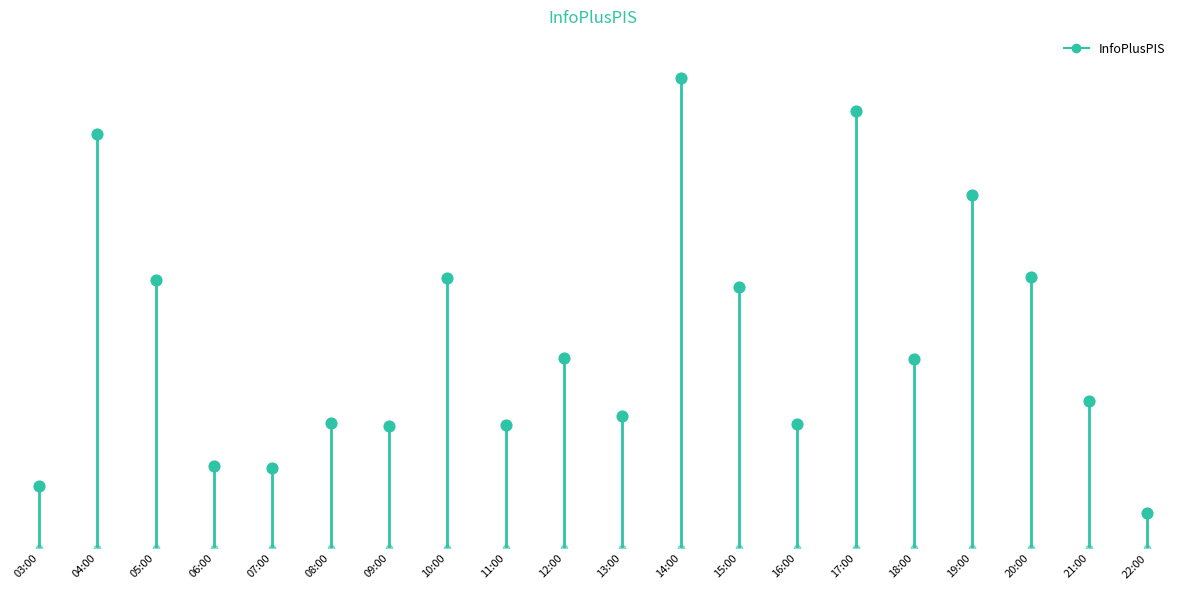

What is the change in value from 08:00 to 21:00?

+50